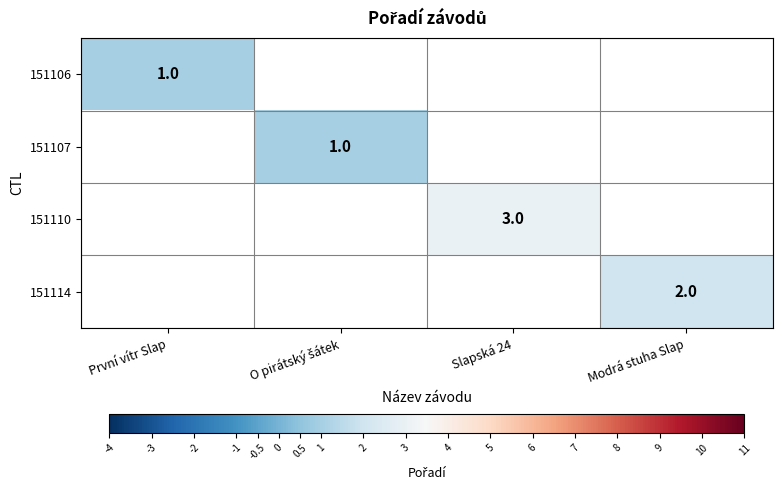

The value of 151106 at První vítr Slap is 0. True or false?

False